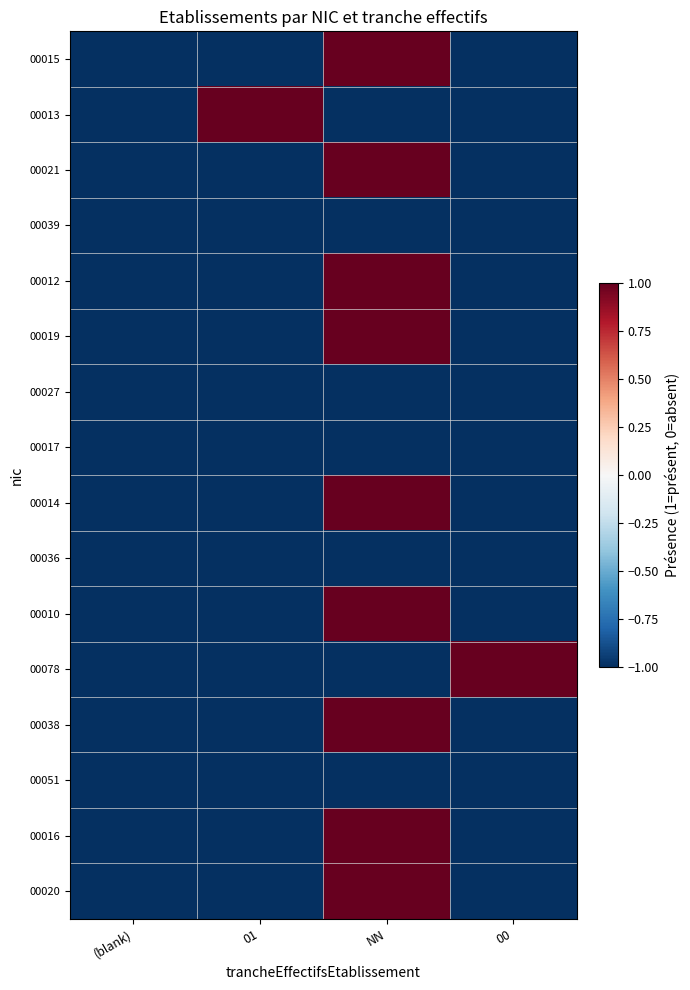

At which category does the chart reach its minimum across all series?

(blank)